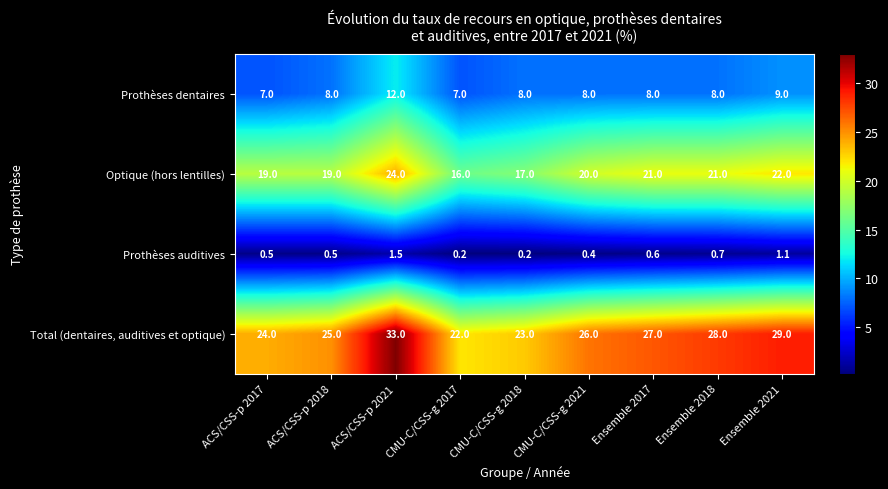

What is the maximum value for Prothèses auditives?

1.5